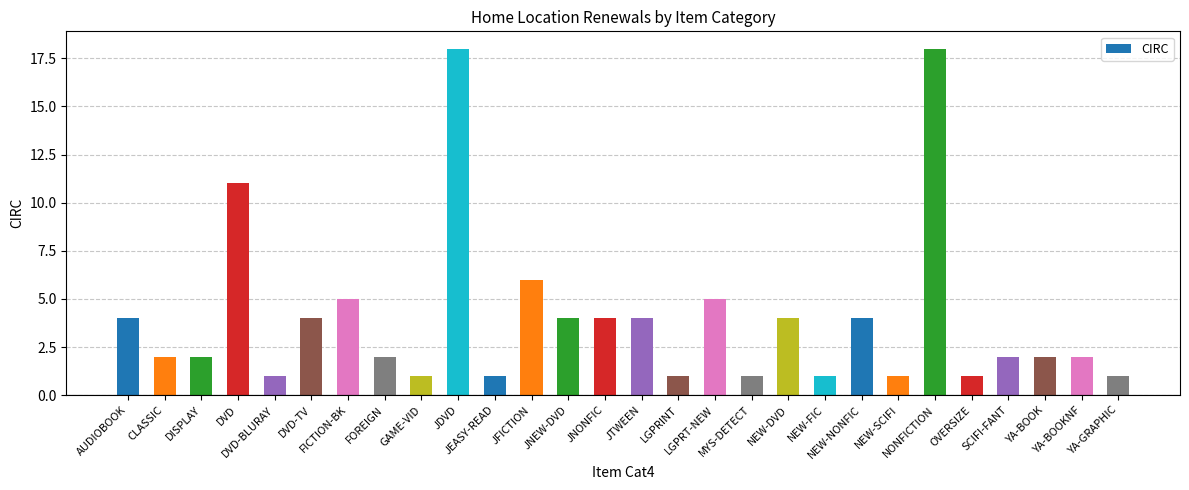

How many bars are there in total?

28